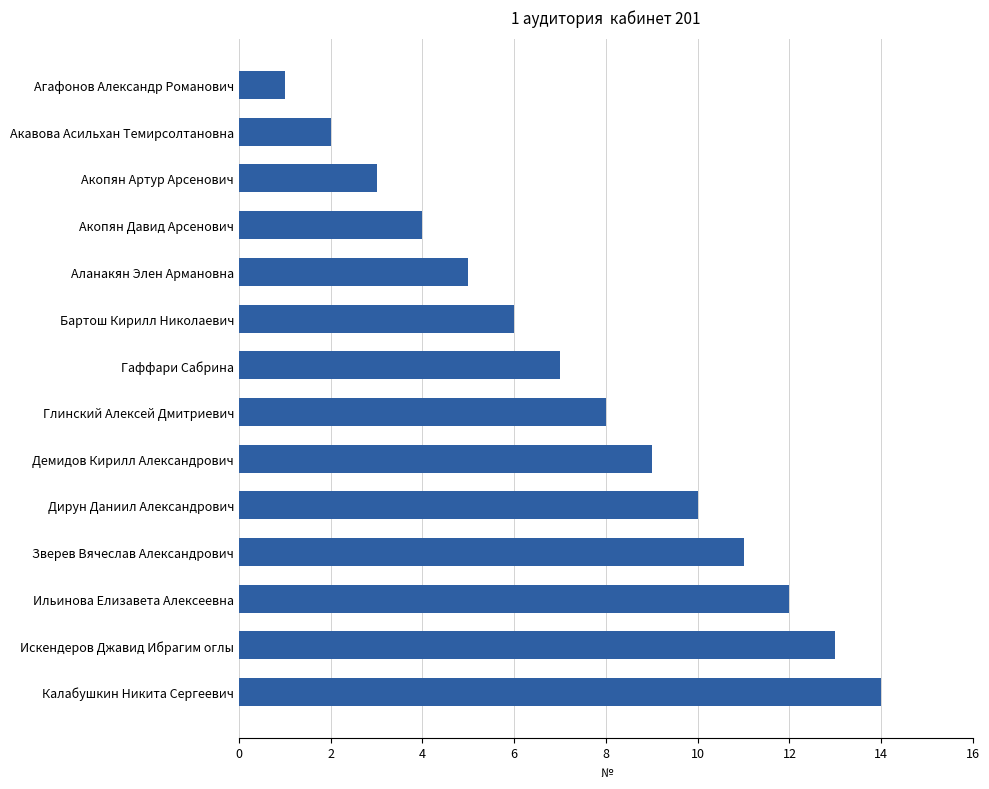

What is the label of the 14th bar from the top?

Калабушкин Никита Сергеевич